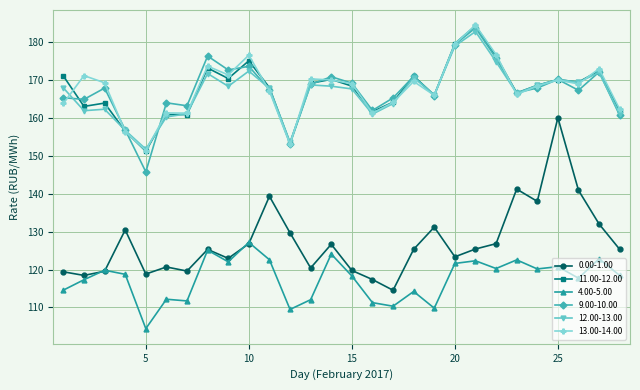

True or false: 9.00-10.00 has more than 0 interior local peaks.

True